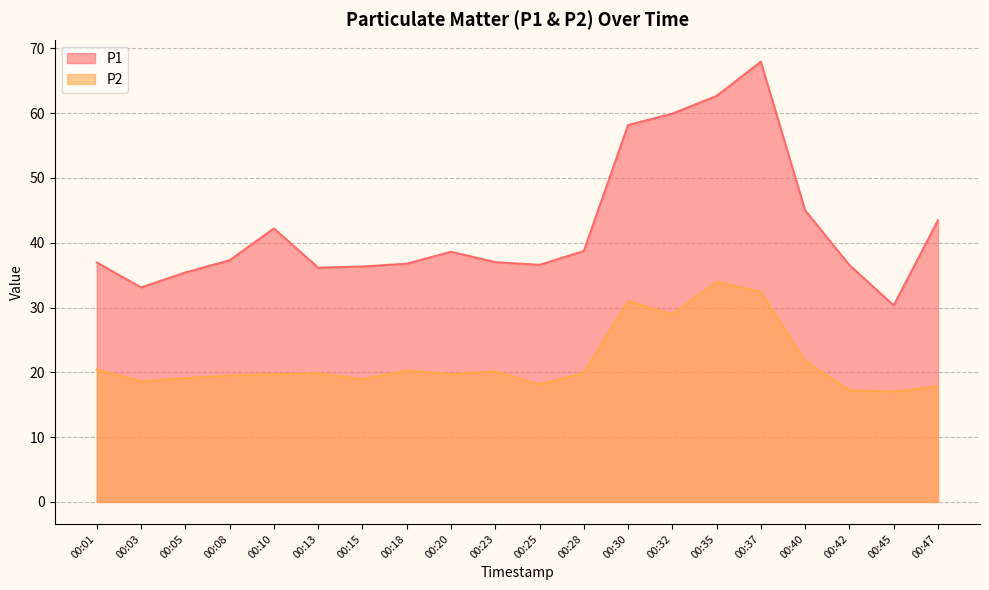

The value of P2 at 00:40 is 21.8. True or false?

True